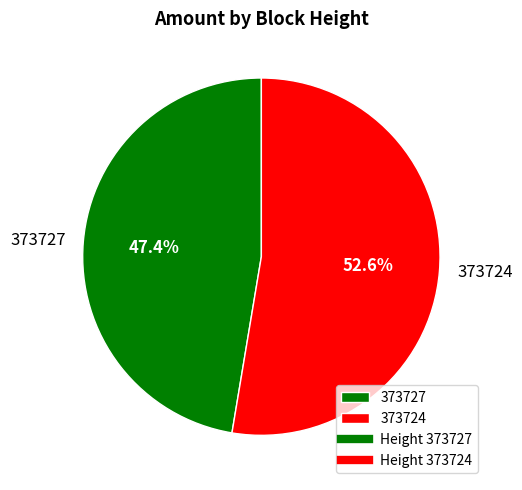

Rank the categories by value from highest to lowest.

373724, 373727